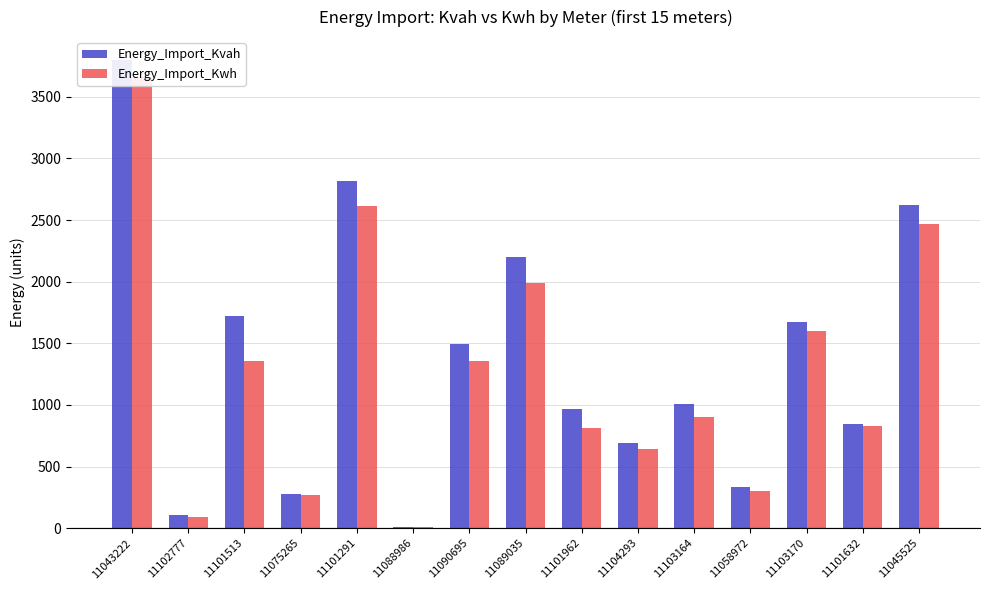

List the series in order of their peak value, highest first.

Energy_Import_Kvah, Energy_Import_Kwh